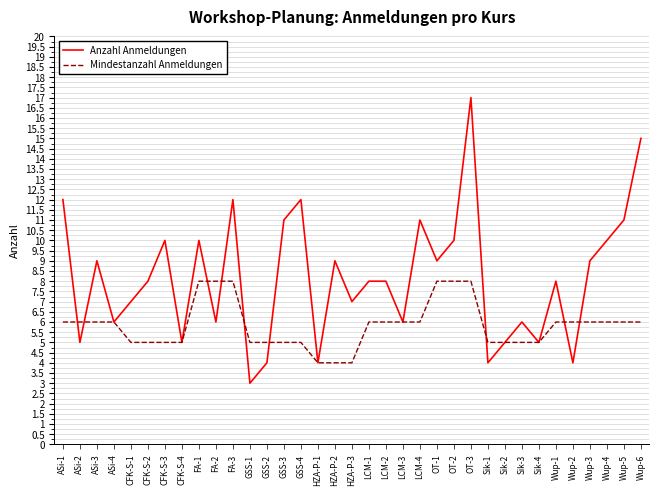

How many lines are shown in the chart?

2